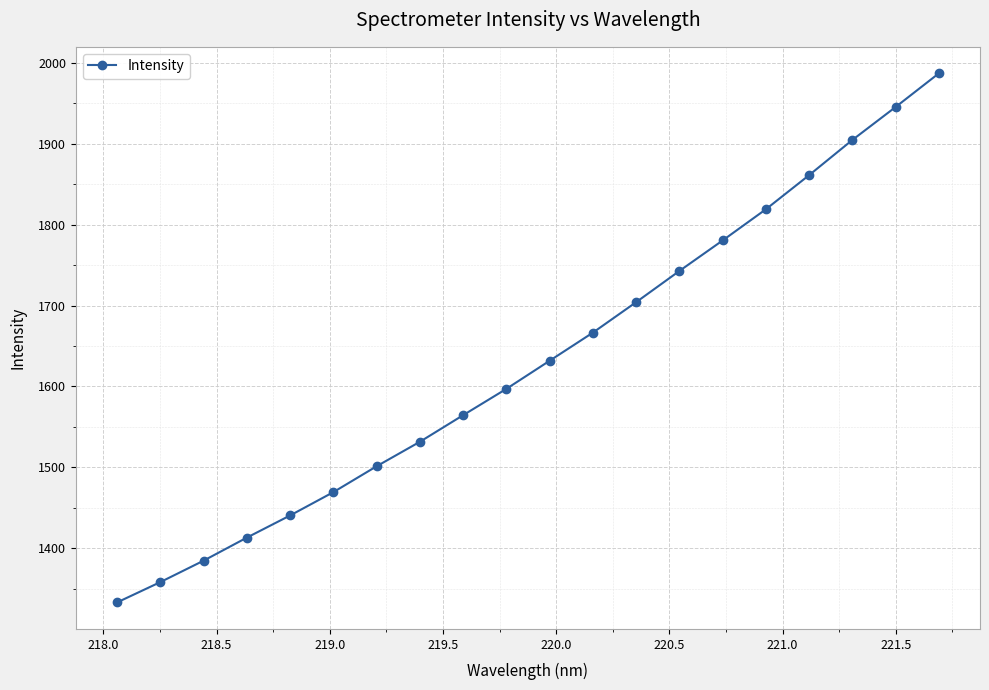

Reading right to left, what are all the values shown in this chart?

1987.1	1945.5	1904.7	1861.3	1819.1	1780.5	1742.8	1704.2	1666.5	1631.8	1597.0	1564.5	1531.6	1501.3	1469.3	1440.4	1413.0	1384.5	1358.0	1332.8